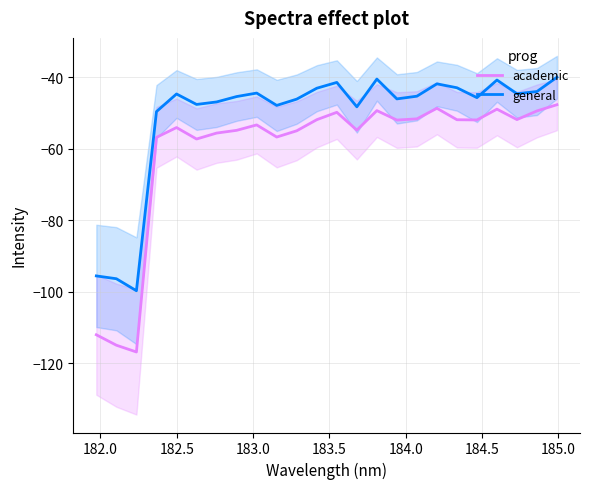

Rank the series by their maximum value, from highest to lowest.

general, academic